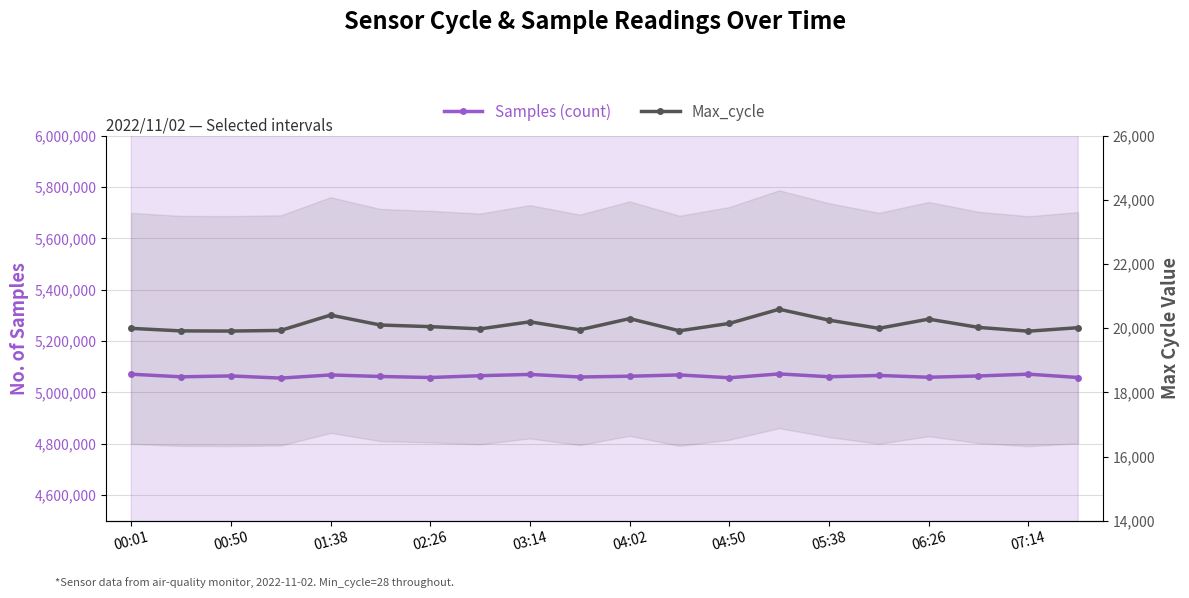

Which series has the largest total across all categories?

Samples (count)